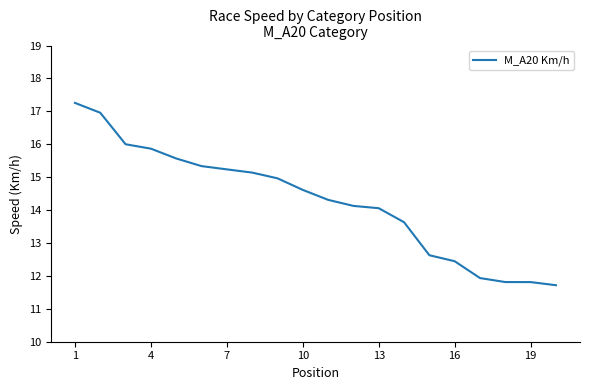

What is the greatest value displayed?

17.3